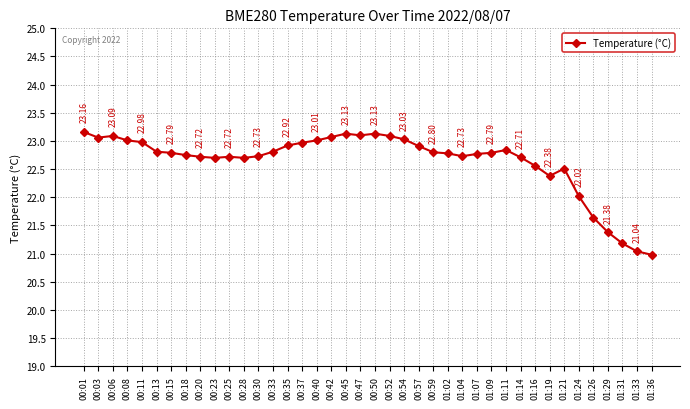

Reading left to right, what are all the values shown in this chart?

00:01=23.2	00:03=23.1	00:06=23.1	00:08=23.0	00:11=23.0	00:13=22.8	00:15=22.8	00:18=22.8	00:20=22.7	00:23=22.7	00:25=22.7	00:28=22.7	00:30=22.7	00:33=22.8	00:35=22.9	00:37=23.0	00:40=23.0	00:42=23.1	00:45=23.1	00:47=23.1	00:50=23.1	00:52=23.1	00:54=23.0	00:57=22.9	00:59=22.8	01:02=22.8	01:04=22.7	01:07=22.8	01:09=22.8	01:11=22.8	01:14=22.7	01:16=22.6	01:19=22.4	01:21=22.5	01:24=22.0	01:26=21.6	01:29=21.4	01:31=21.2	01:33=21.0	01:36=21.0